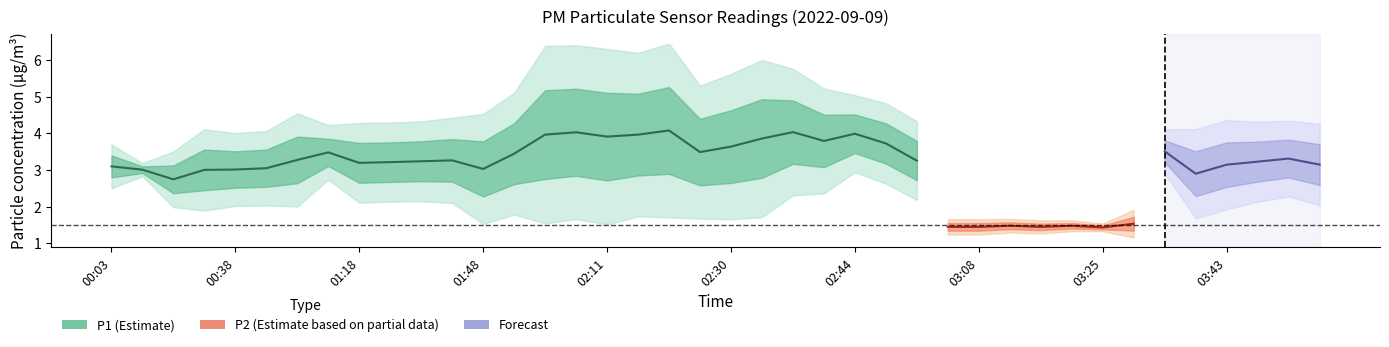

True or false: P2 and P1 cross at least once.

False